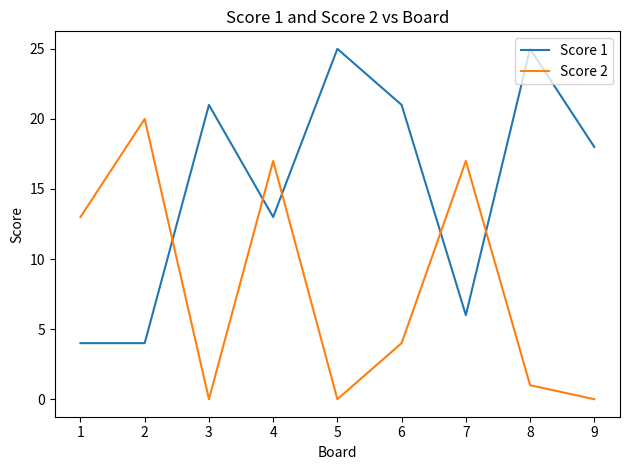

Rank the series at 9 from highest to lowest value.

Score 1, Score 2